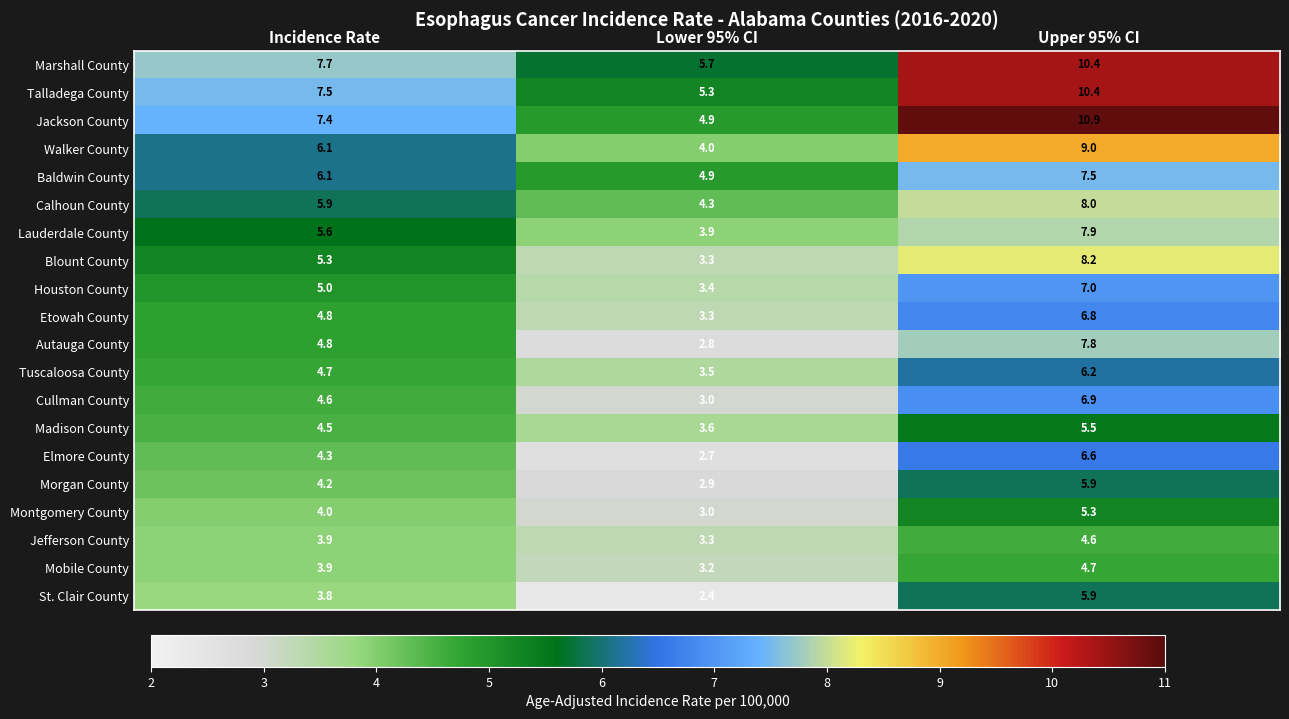

How many distinct data groups are displayed?

20